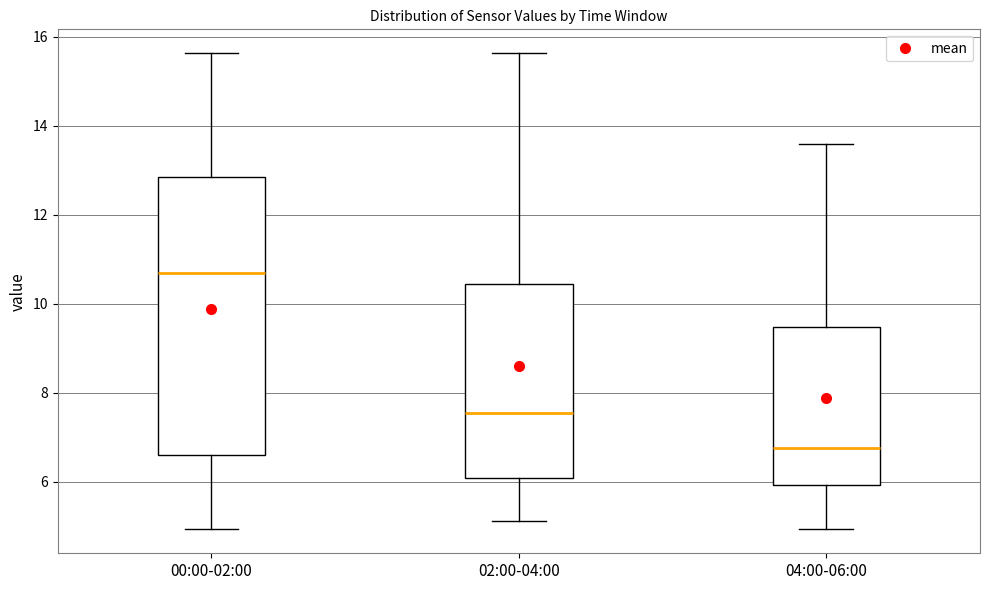

Which box is the tallest, from its lower edge to its upper edge?

00:00-02:00